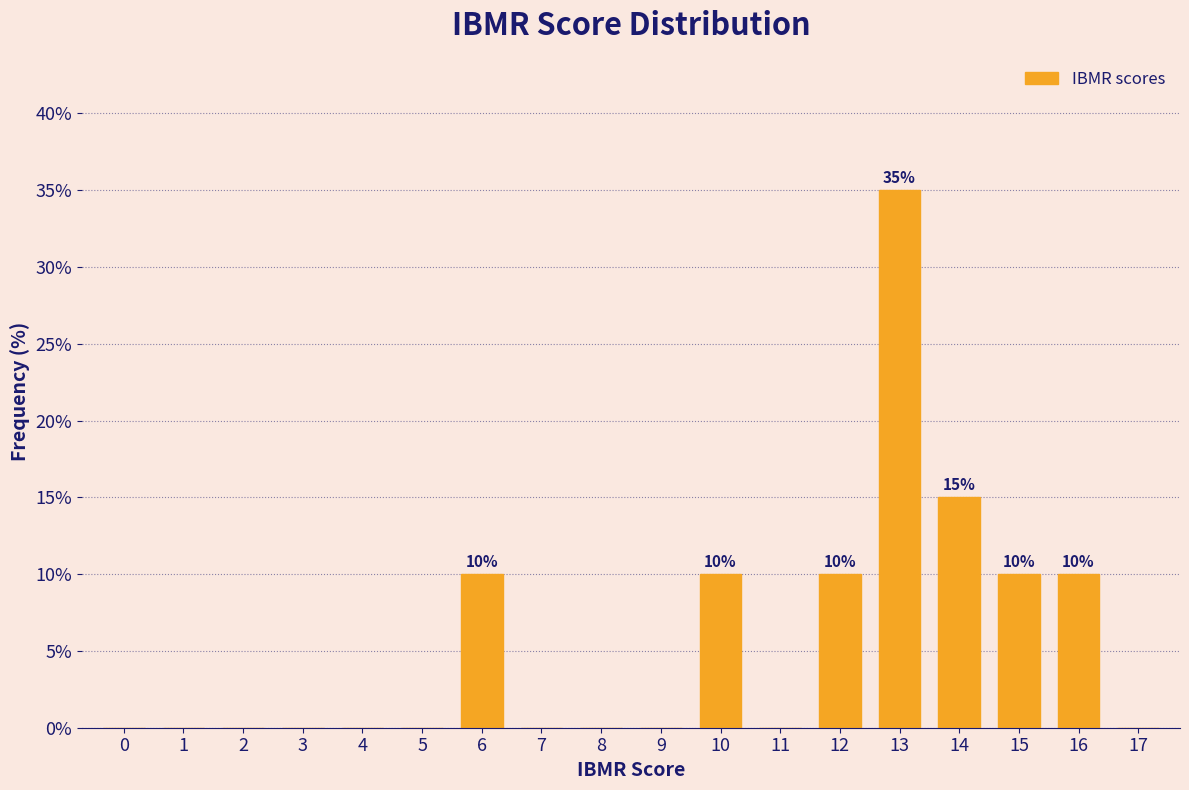

Over which range of the x-axis is the bar tallest?

12.5 to 13.5